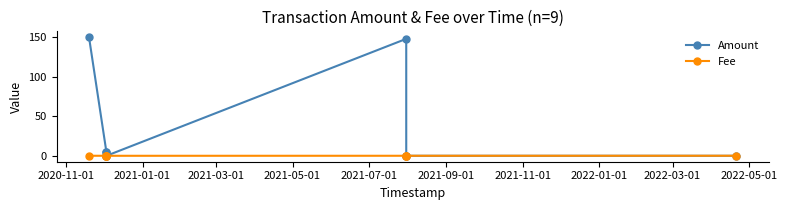

How many interior local valleys does the Amount series have?

1